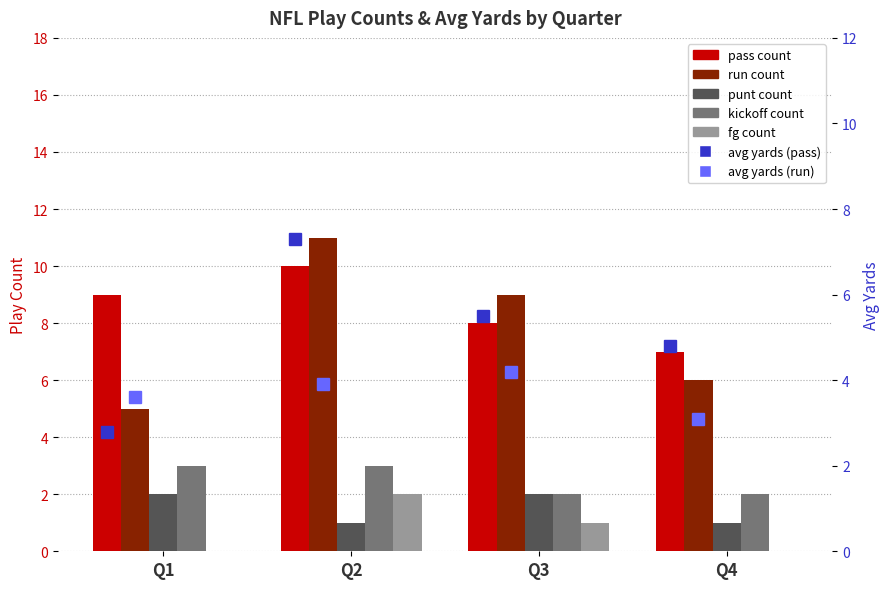

List the labels in order of run value, largest first.

Q2, Q3, Q4, Q1